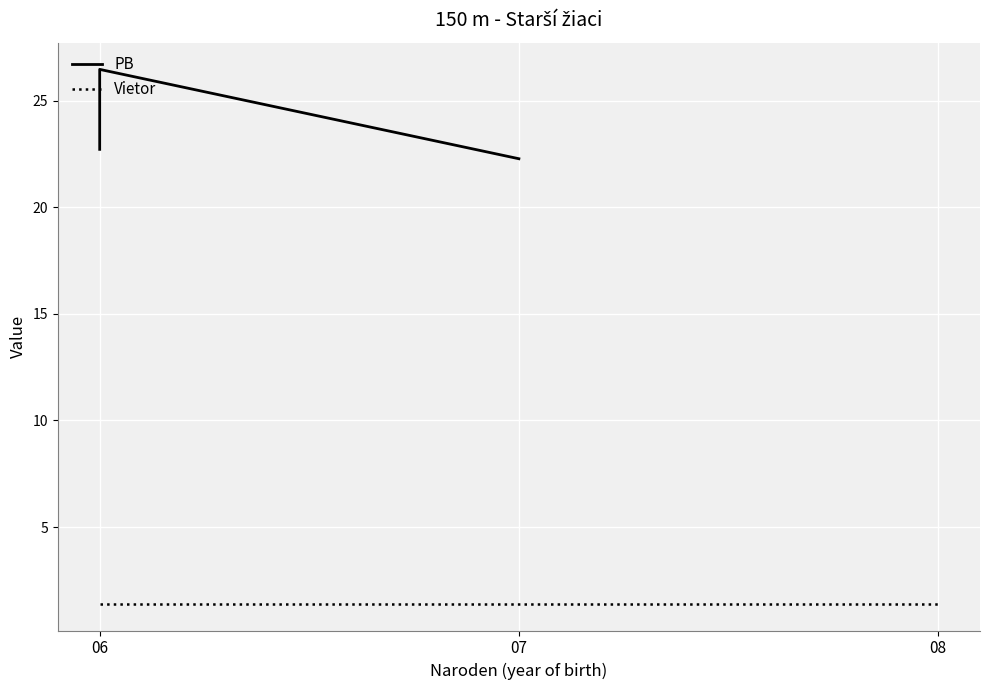

What is the smallest value displayed?

1.4